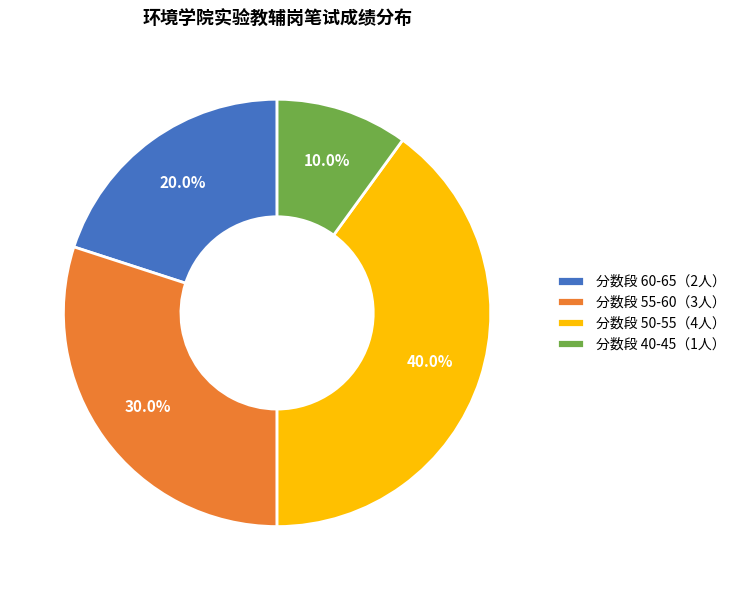

Is the sum of 分数段 50-55（4人） and 分数段 60-65（2人） greater than half?

Yes